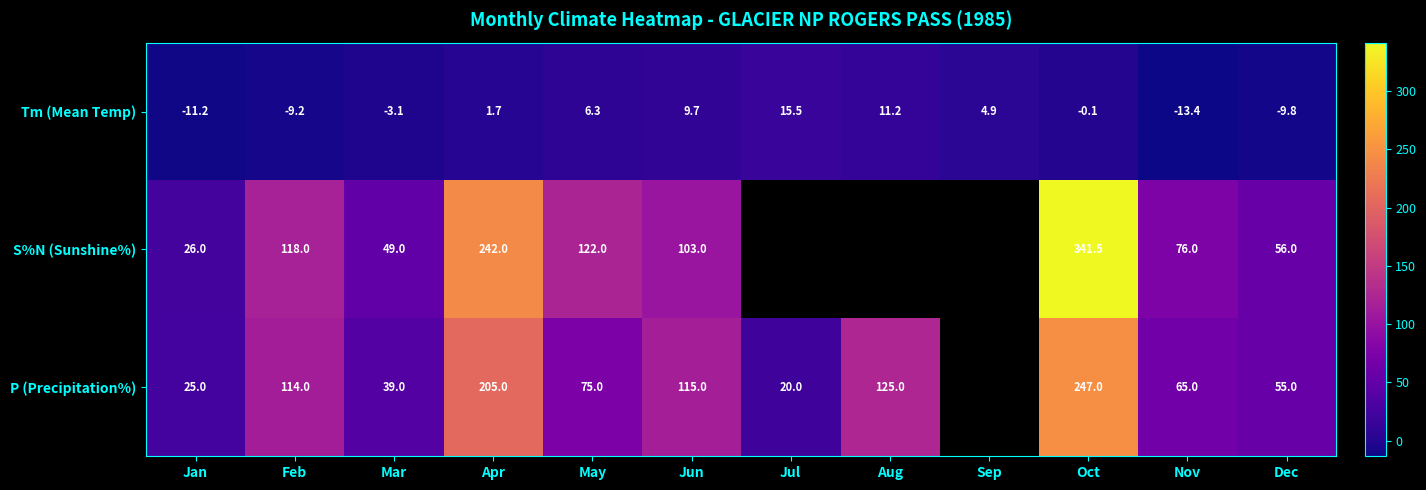

The value of P (Precipitation%) at Feb is 150.8. True or false?

False